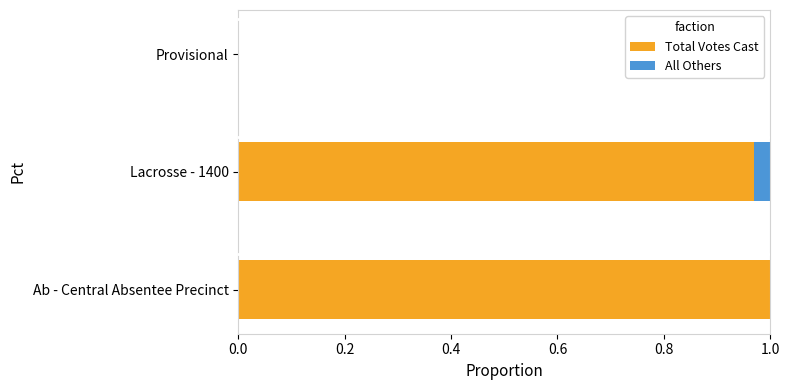

What is the sum of all Total Votes Cast values?

2.0